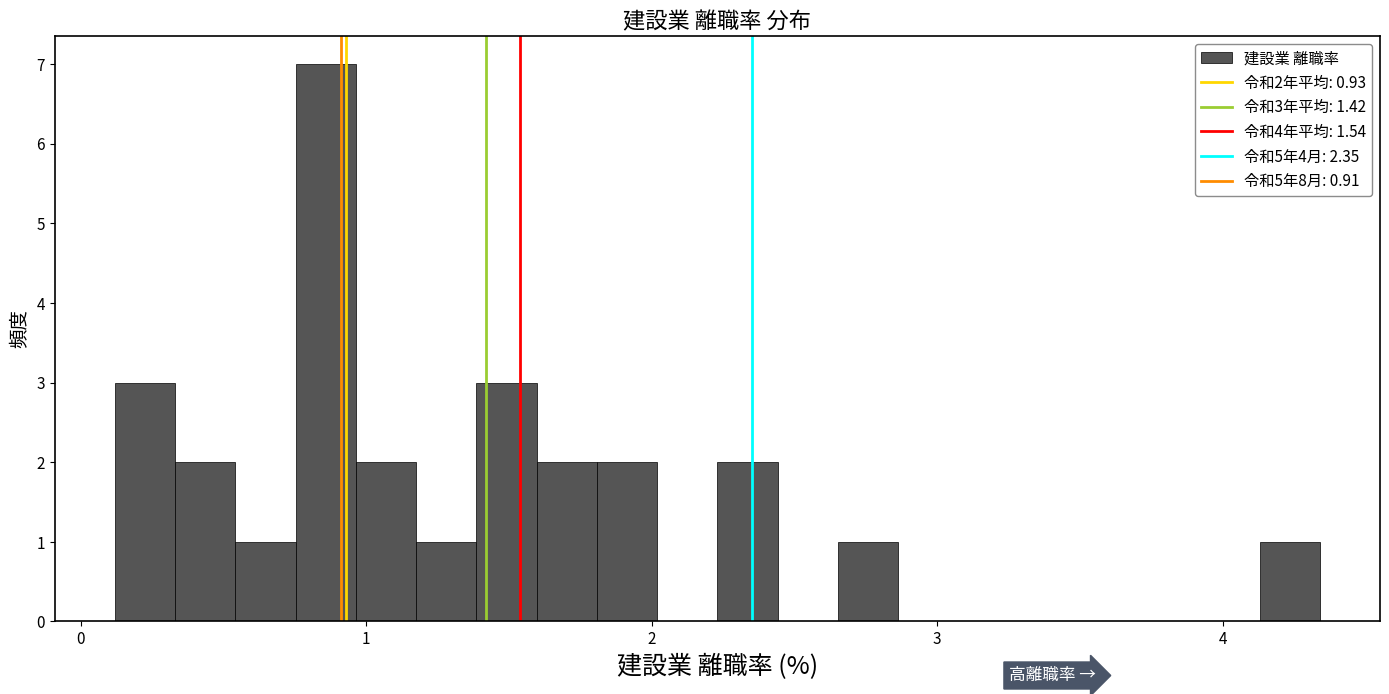

Around what value on the x-axis is the tallest bar? Give the approximate position of its centre, as read against the axis.

0.9